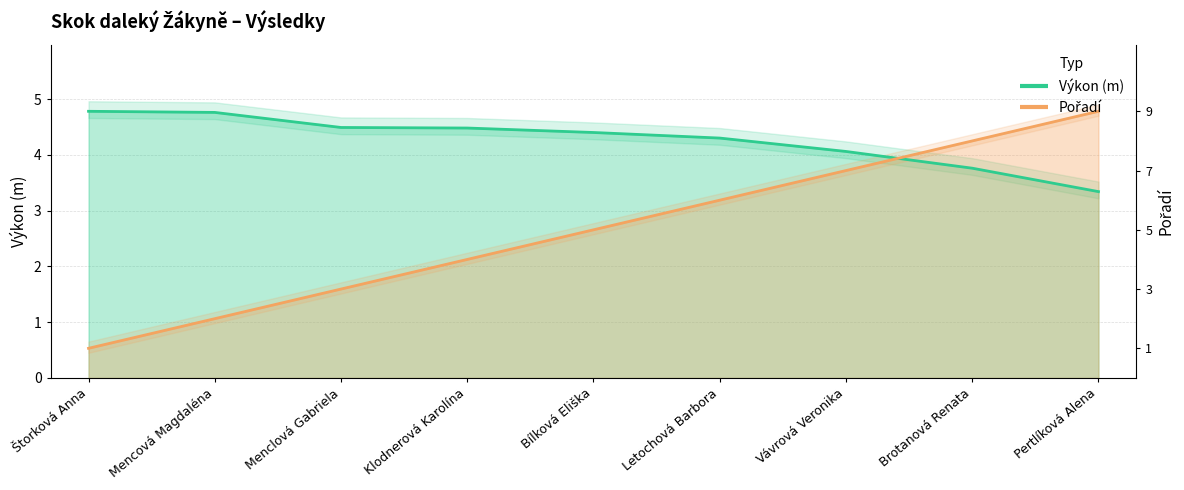

How many data points in Výkon are above 4?

7